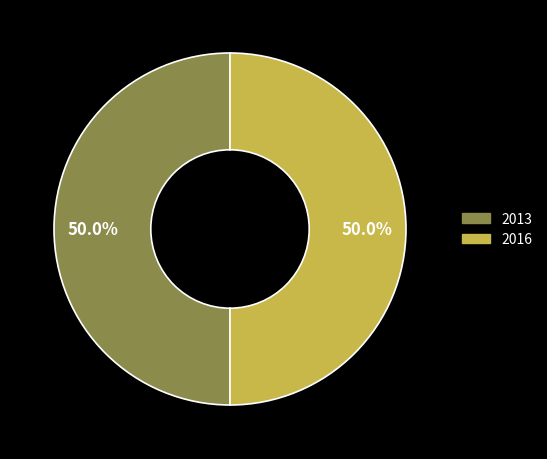

What is the ratio of the value at 2016 to the value at 2013?

1.0